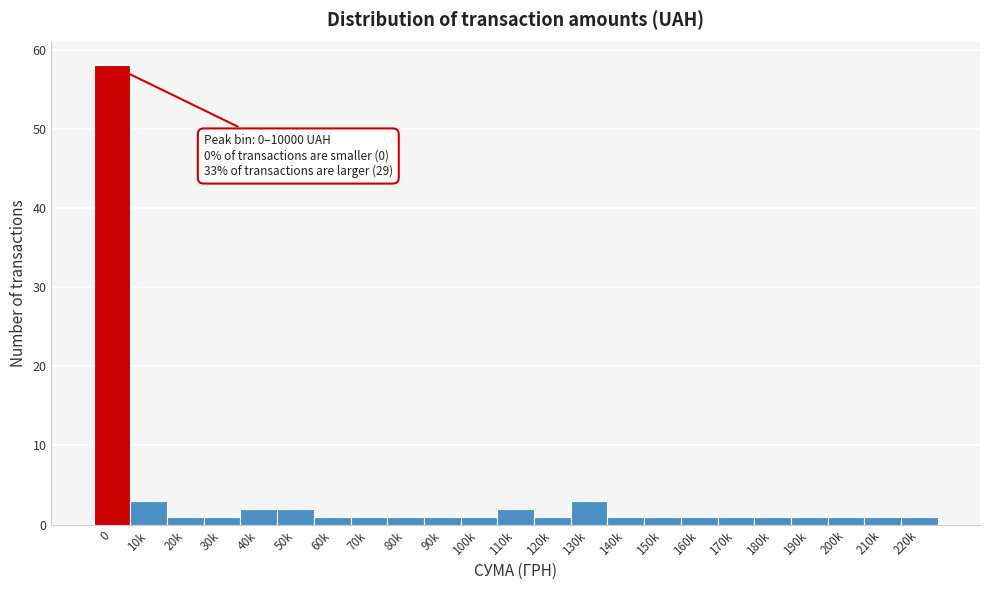

Reading right to left, what are all the values shown in this chart?

1	1	1	1	1	1	1	1	1	3	1	2	1	1	1	1	1	2	2	1	1	3	58